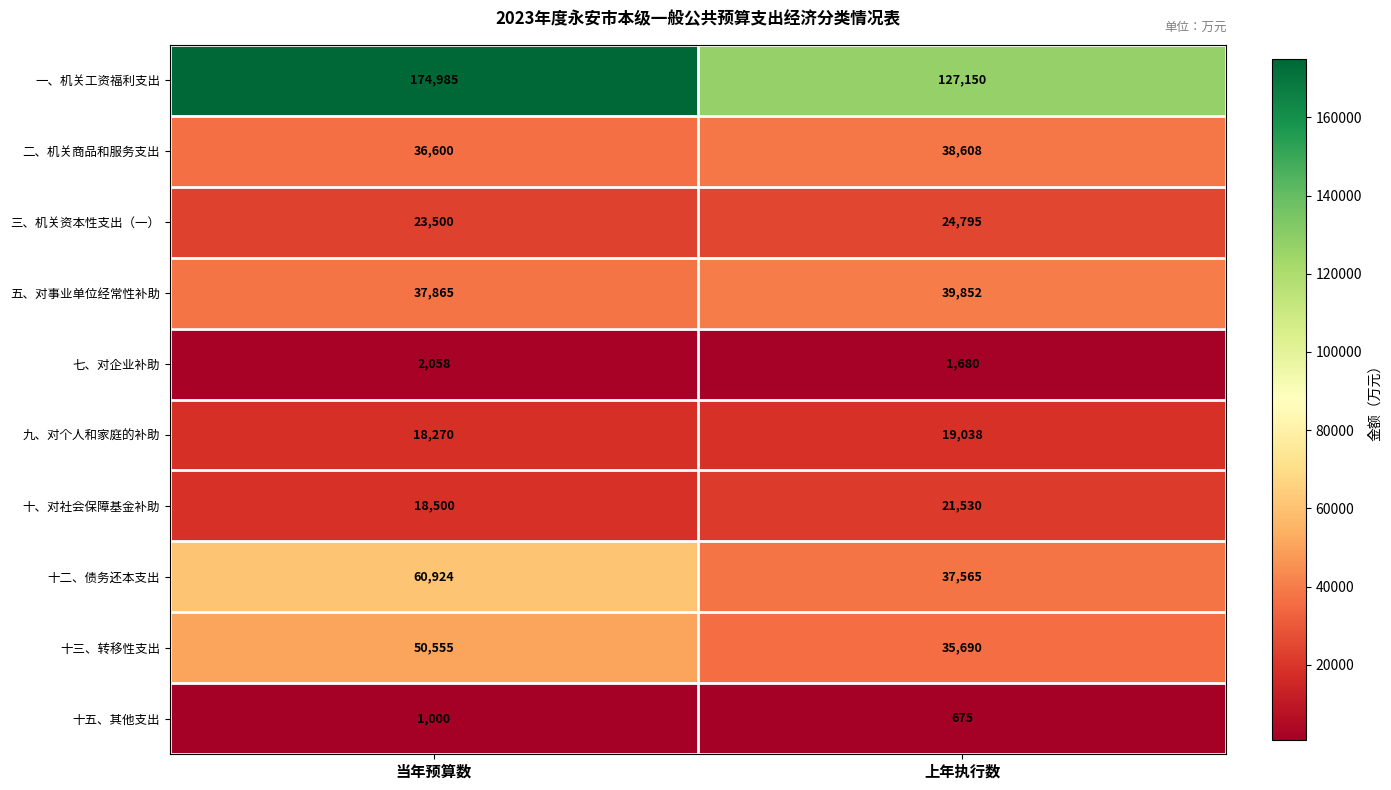

What is the total value across all series at 当年预算数?

424257